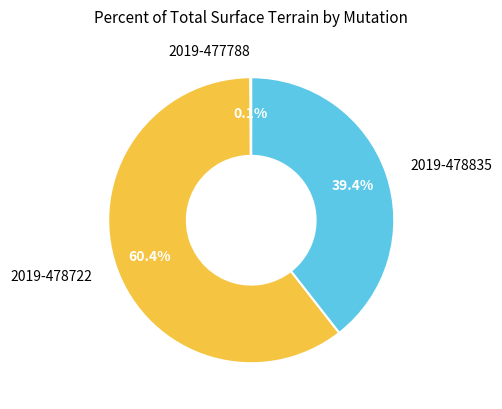

Does any single category account for the majority?

Yes